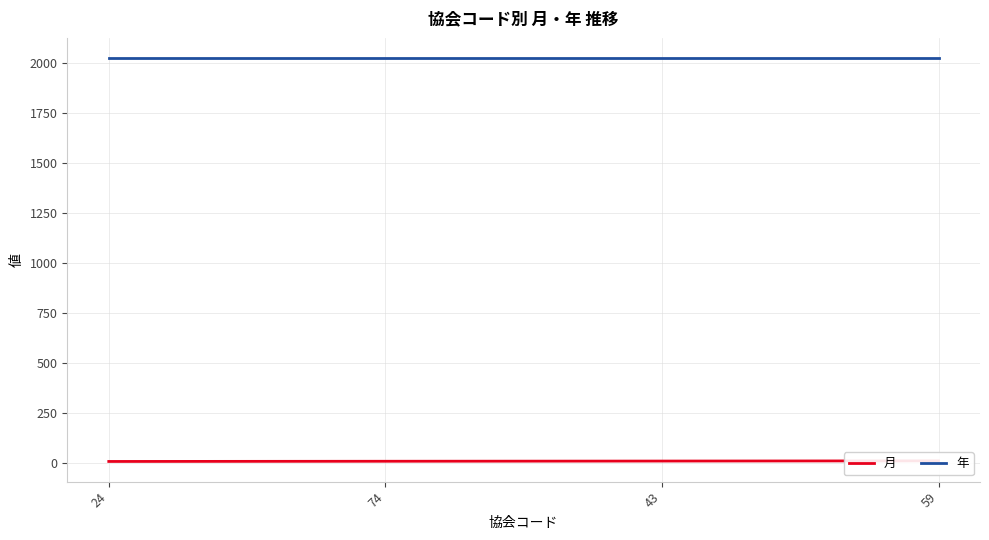

Reading right to left, transcribe all the data shown in this chart.

月: 59=10	43=9	74=8	24=7
年: 59=2024	43=2024	74=2024	24=2024